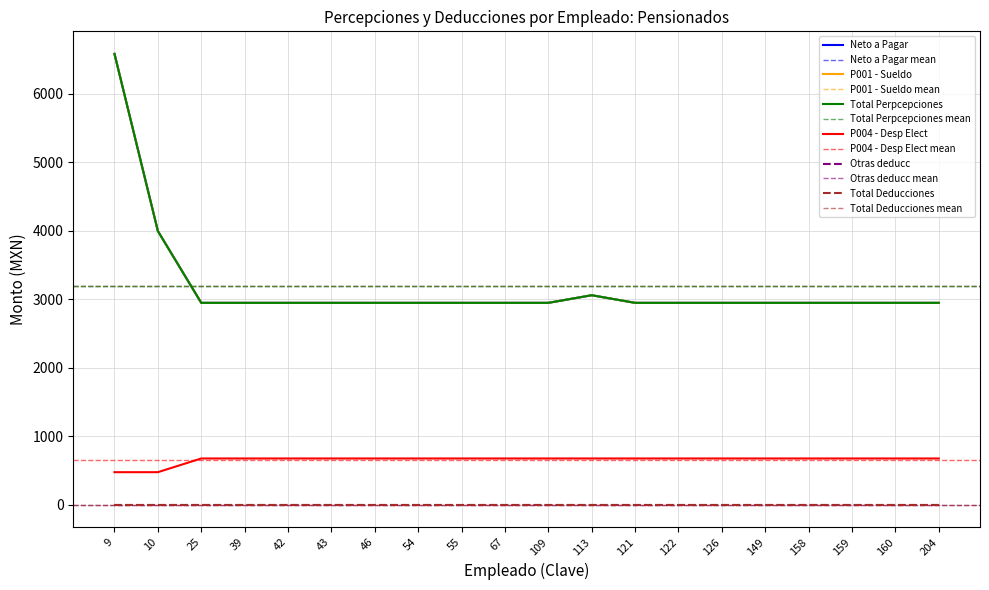

What is the average value of the P004 - Desp Elect series?

655.0